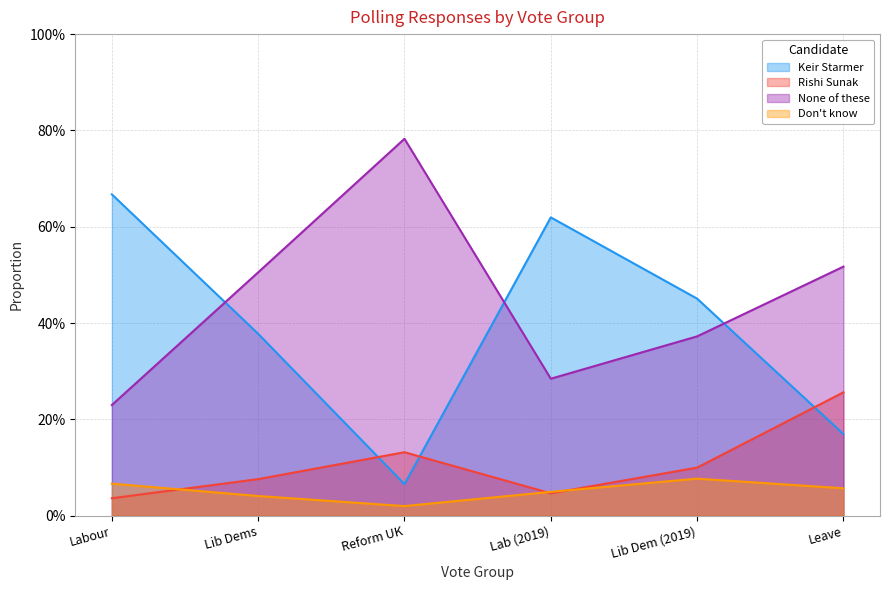

How many series are shown in this chart?

4